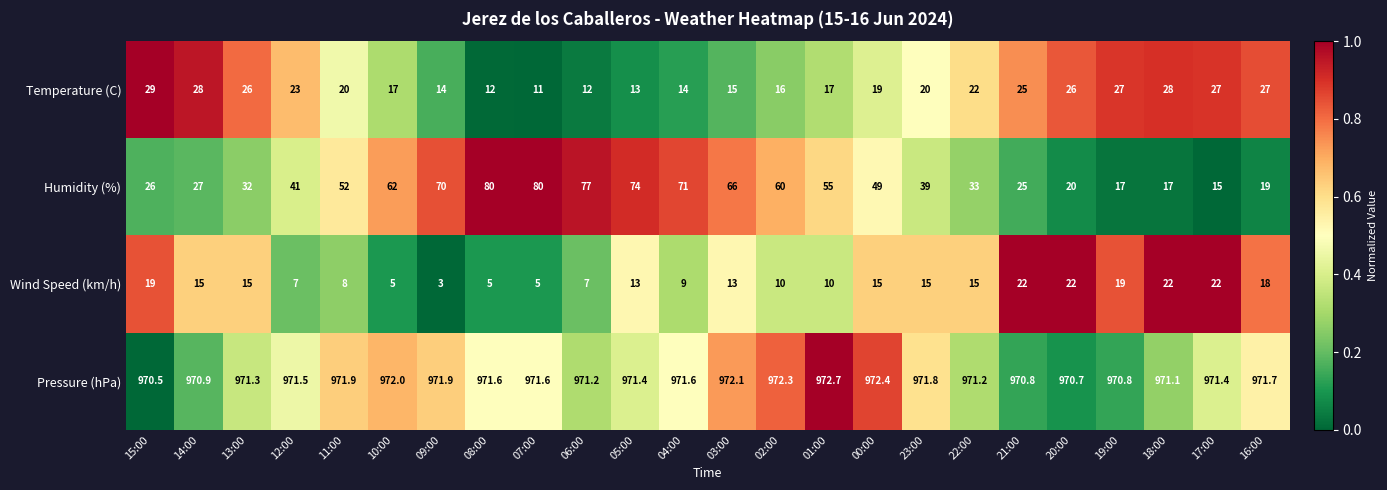

How many distinct data groups are displayed?

4